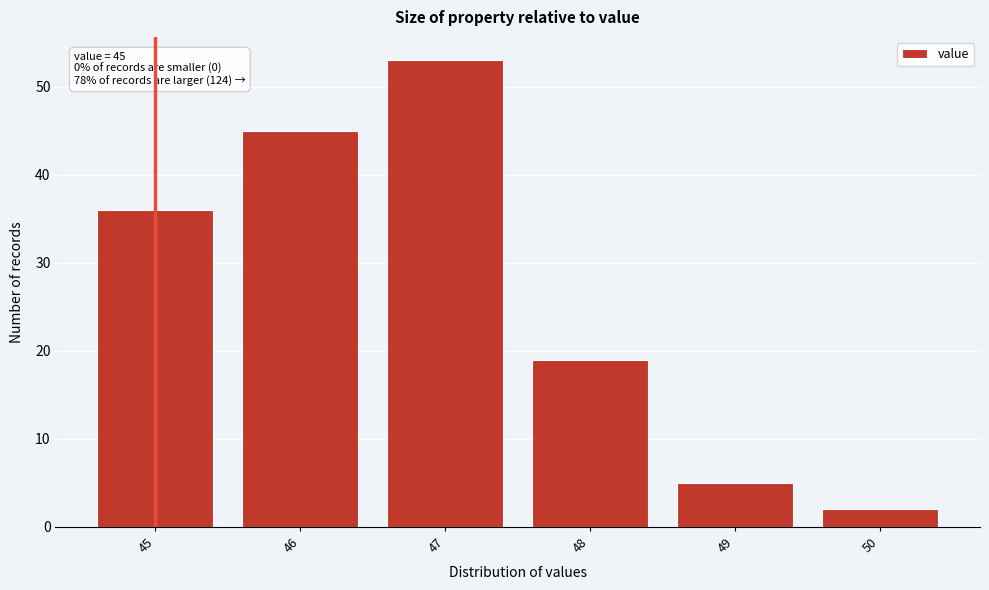

Reading left to right, extract all data points from this chart.

45=36	46=45	47=53	48=19	49=5	50=2